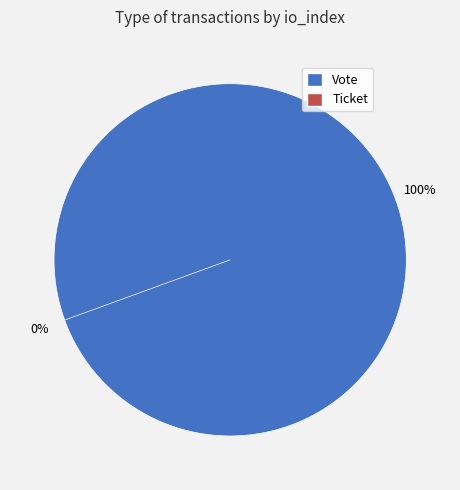

Which slice is the smallest?

Ticket